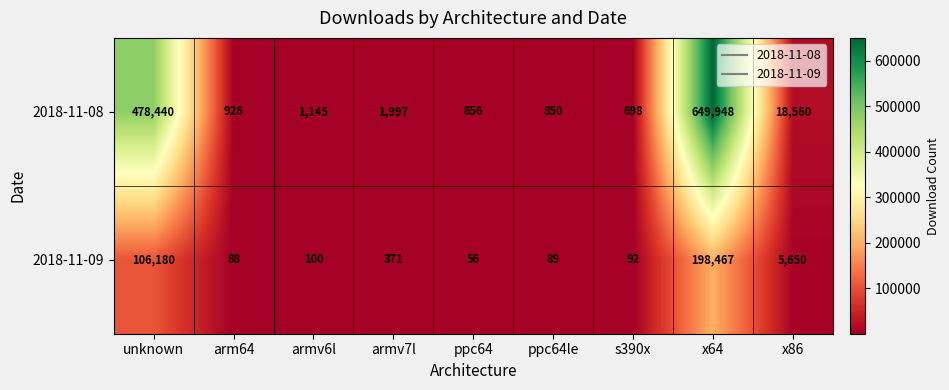

What is the maximum value shown in the chart?

649948